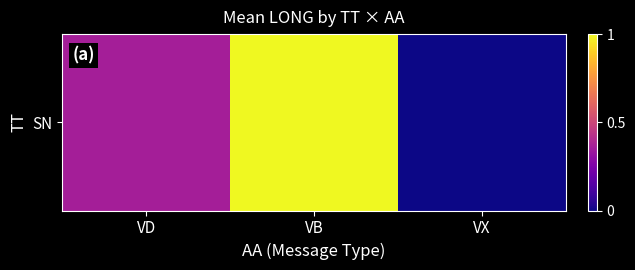

How many categories are shown in the chart?

3